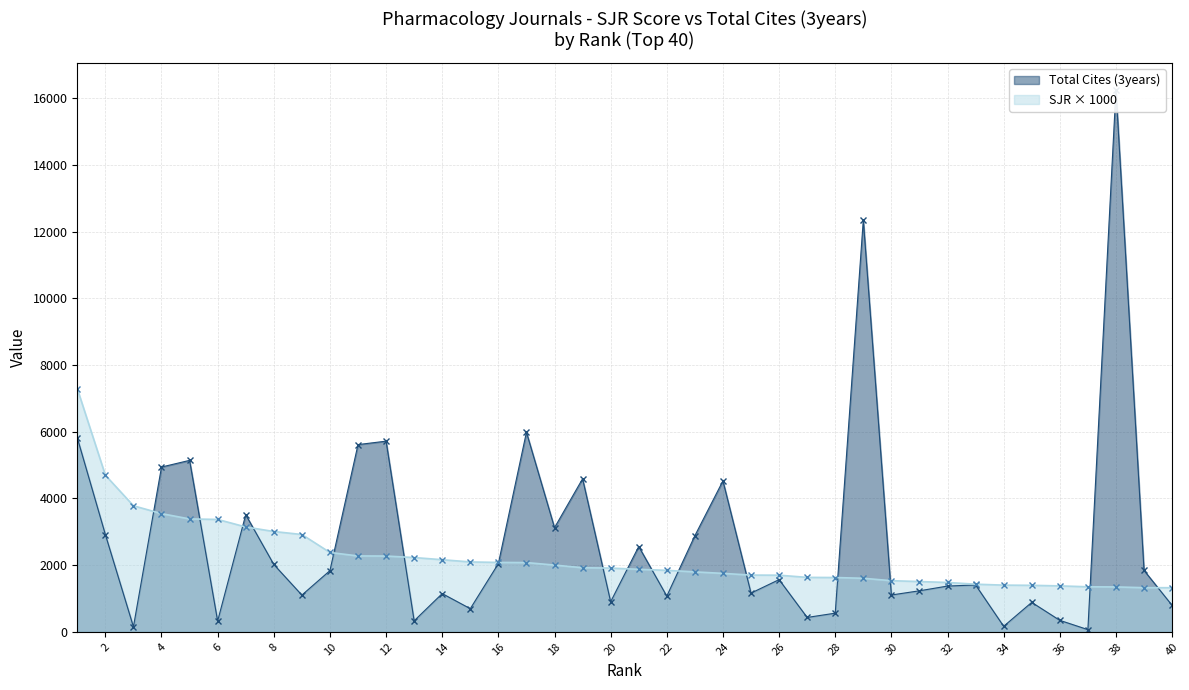

At which category is the sum across all series the highest?

38